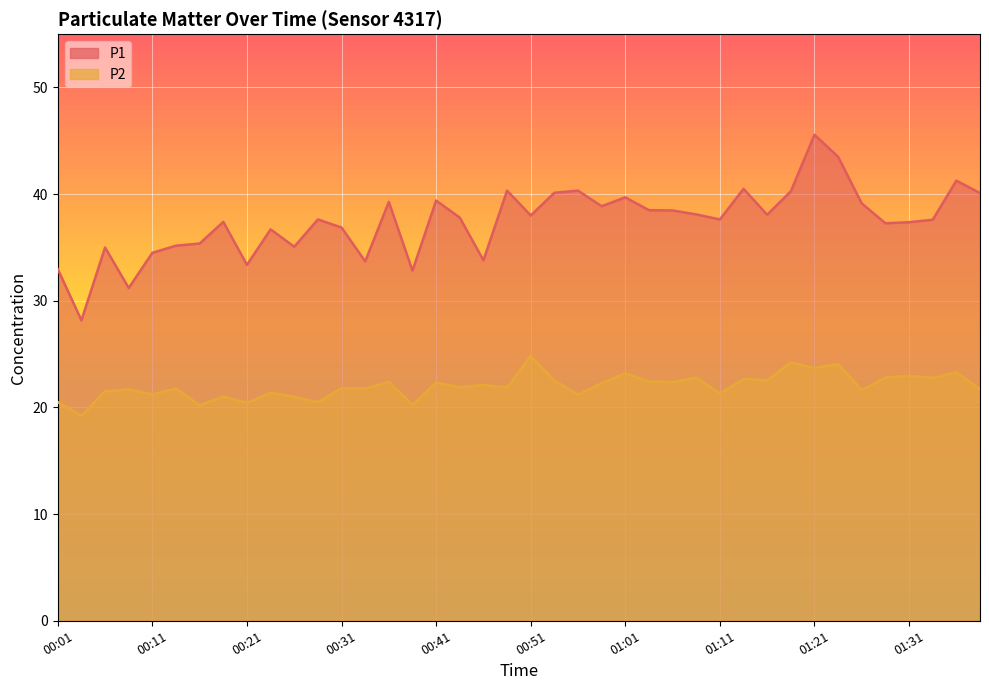

How many values in the P1 series are below 37?

14